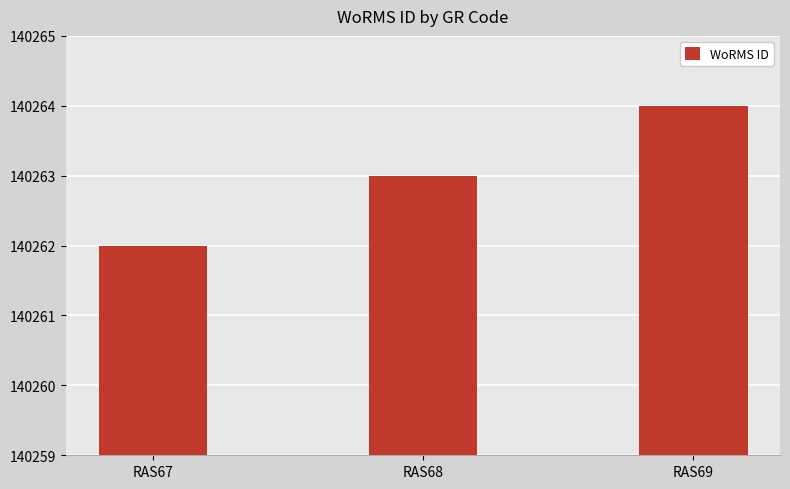

Which label corresponds to the largest value in the chart?

RAS69